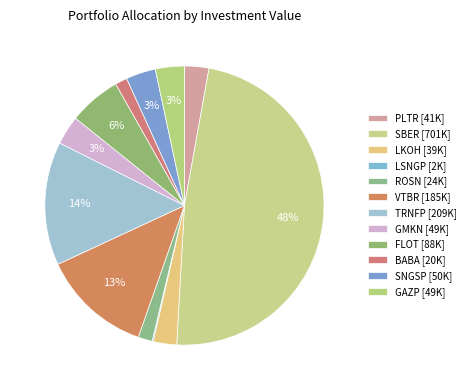

Which category has the biggest portion of the pie?

SBER